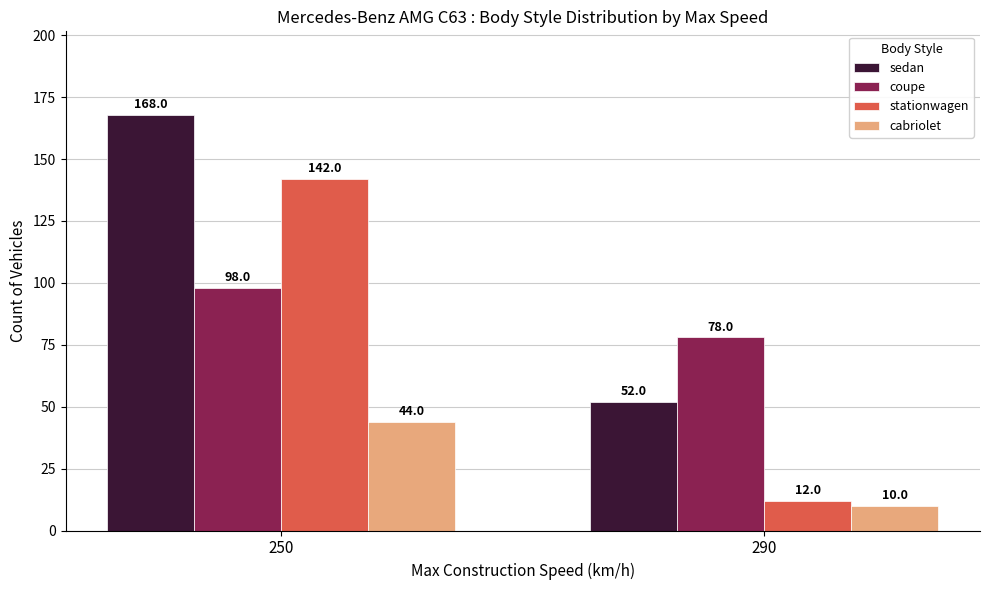

How many data points in stationwagen are less than 142?

1